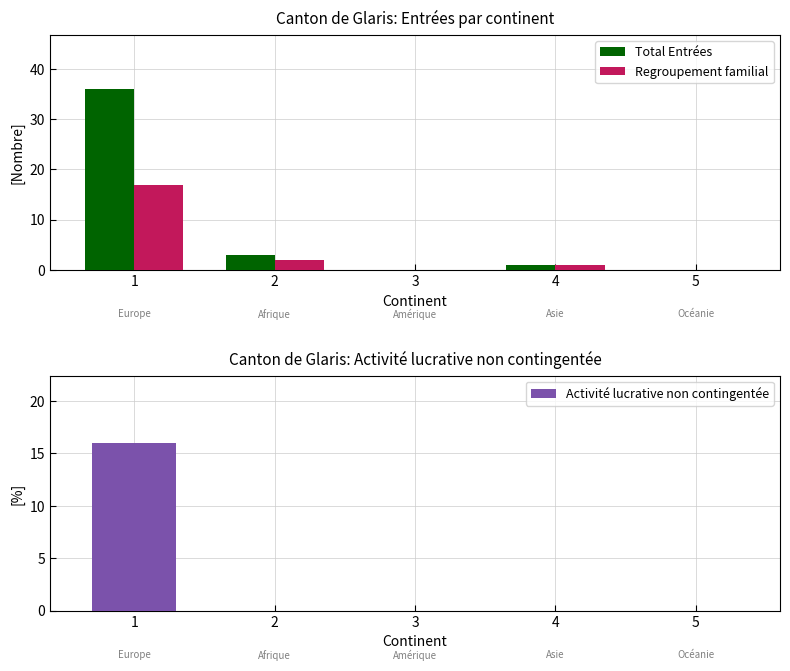

List the labels in order of Total Entrées value, smallest first.

3, 5, 4, 2, 1